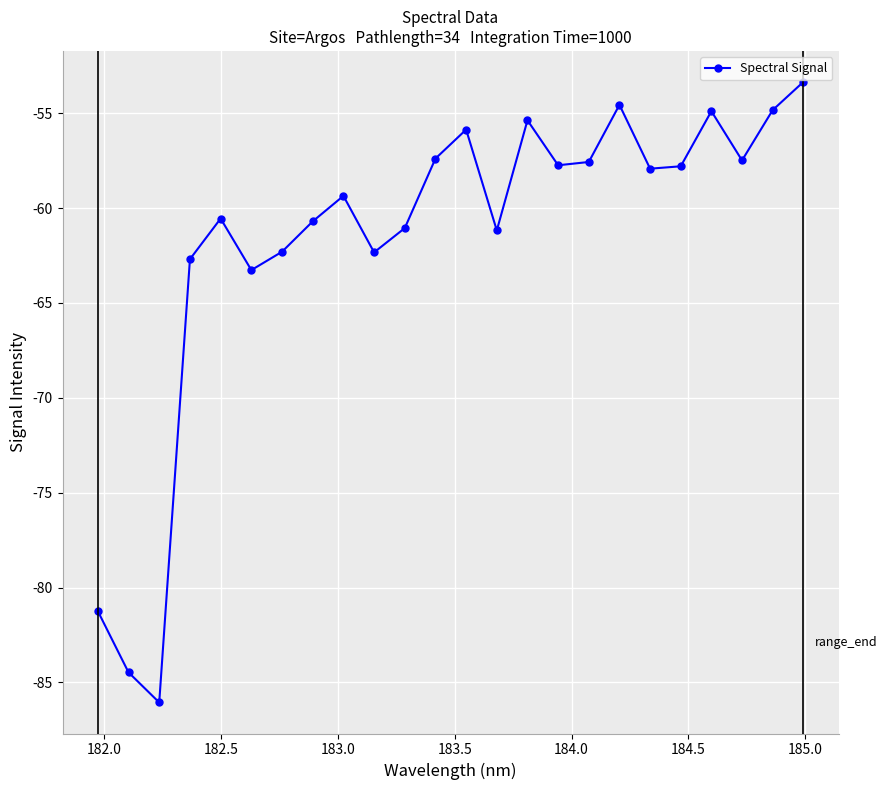

What is the value of the 8th point from the left?

-60.7